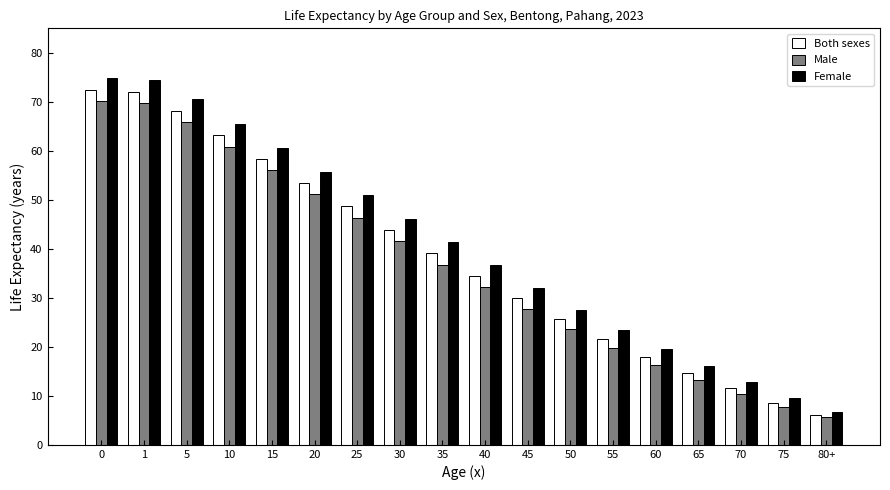

What is the total value across all series at 45?

89.9